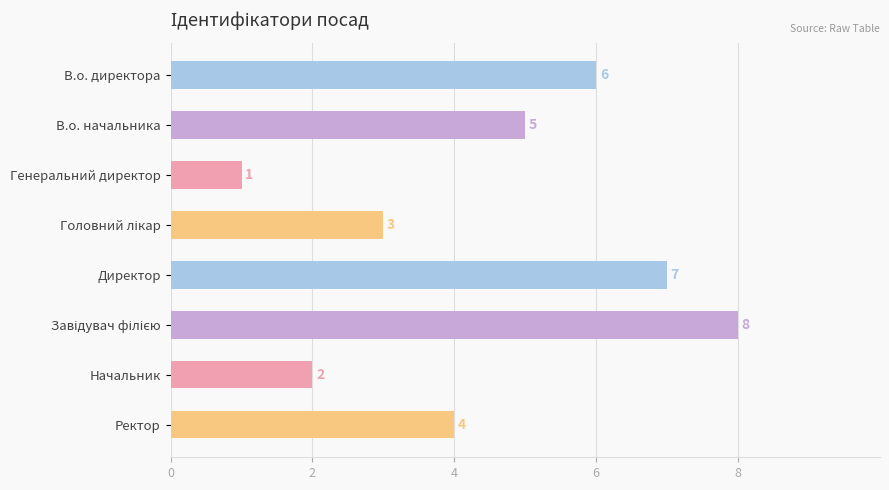

What is the maximum value shown in the chart?

8